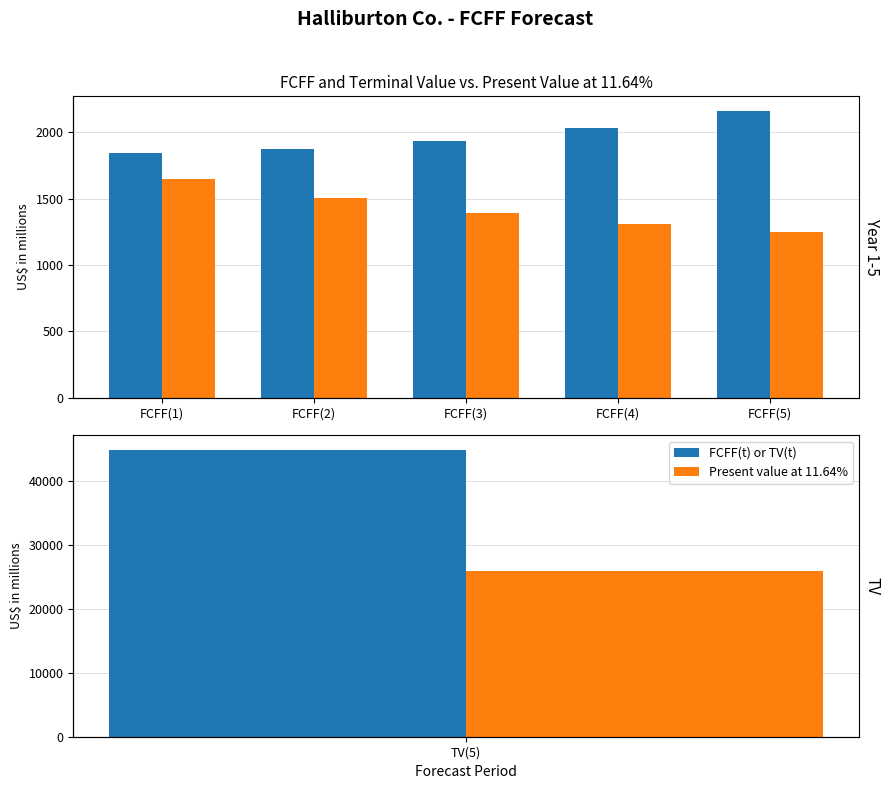

What is the difference between the maximum and second lowest values in the Present value at 11.64% series?

344